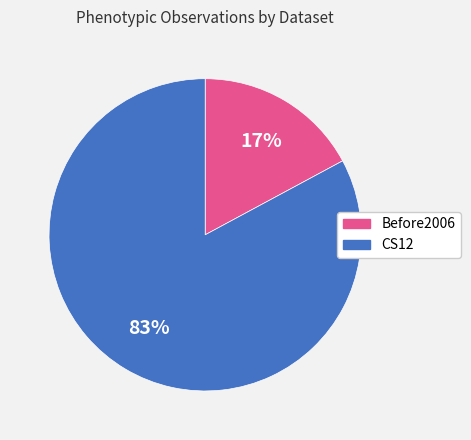

Is it true that CS12 is 83% of the pie?

True